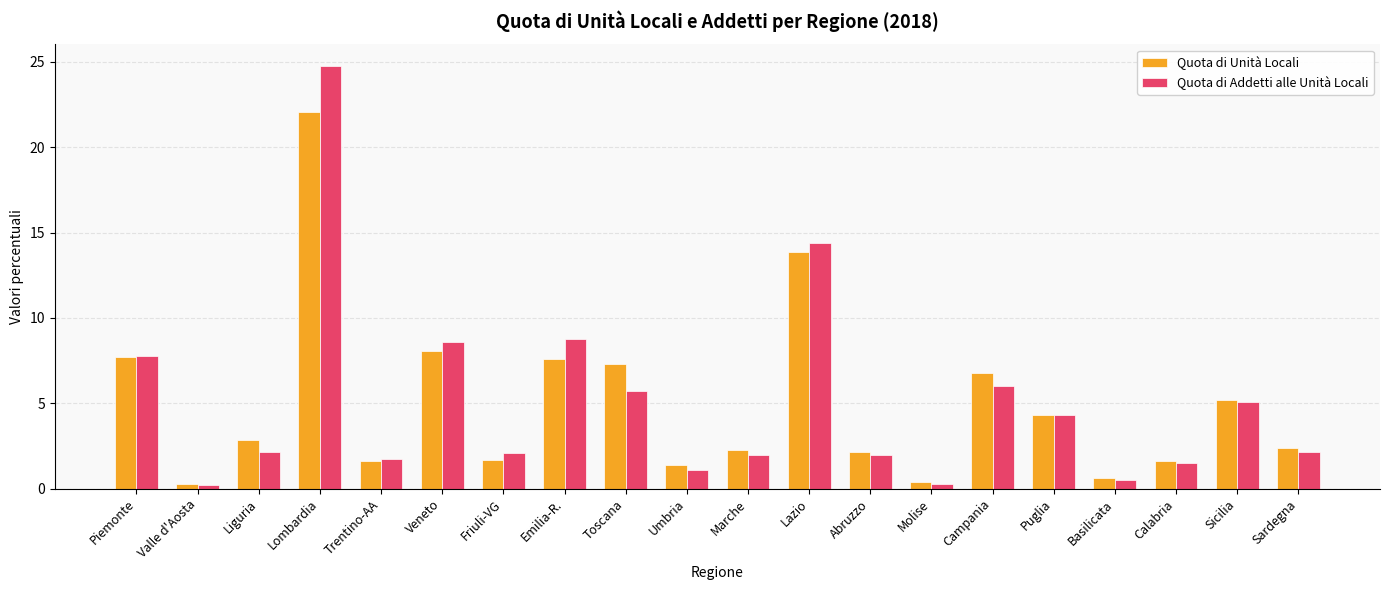

What is the highest value of the Quota di Addetti alle Unità Locali series?

24.8